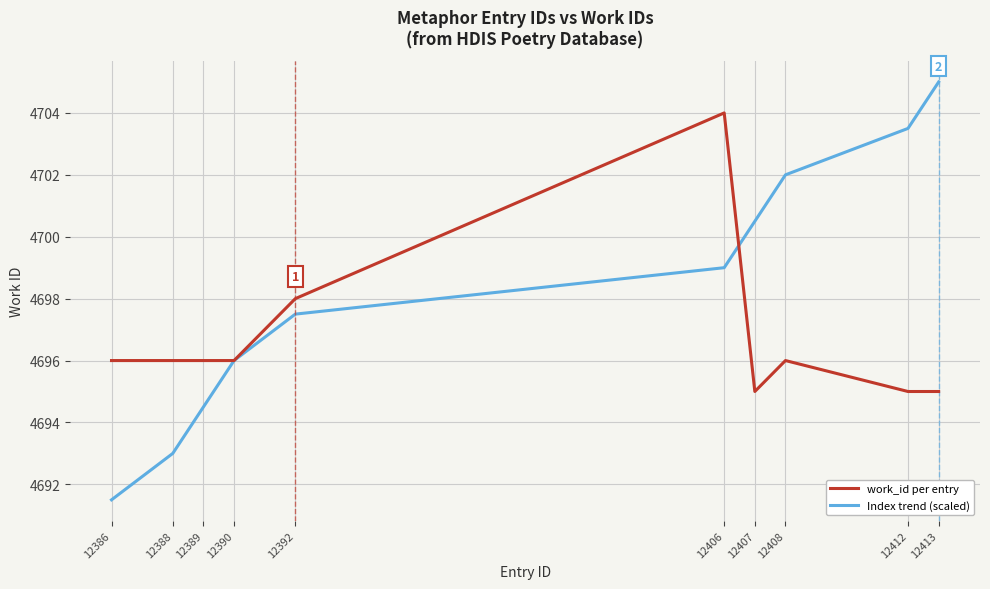

The work_id per entry series shows 4704.0 at 12406. True or false?

True